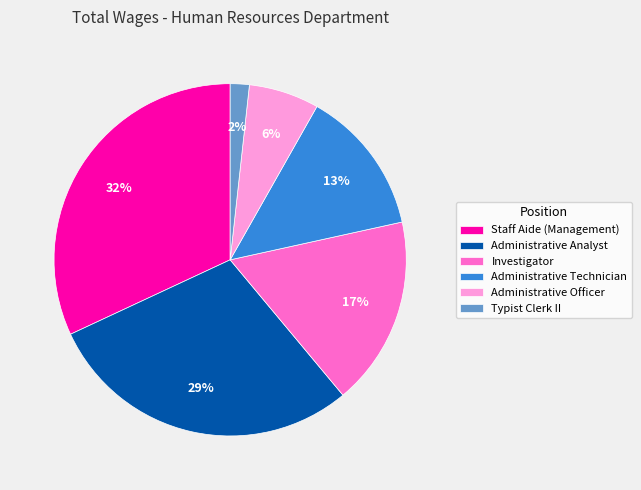

What percentage is the Administrative Technician slice, to the nearest percent?

13%